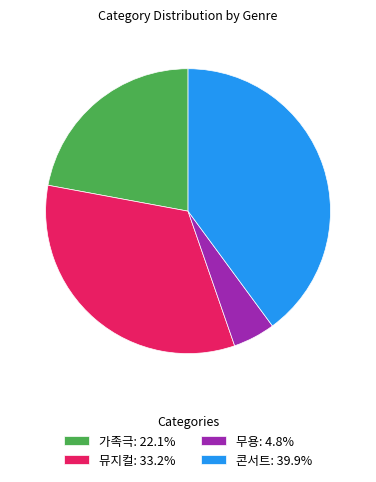

Is 뮤지컬 the majority of the pie?

No